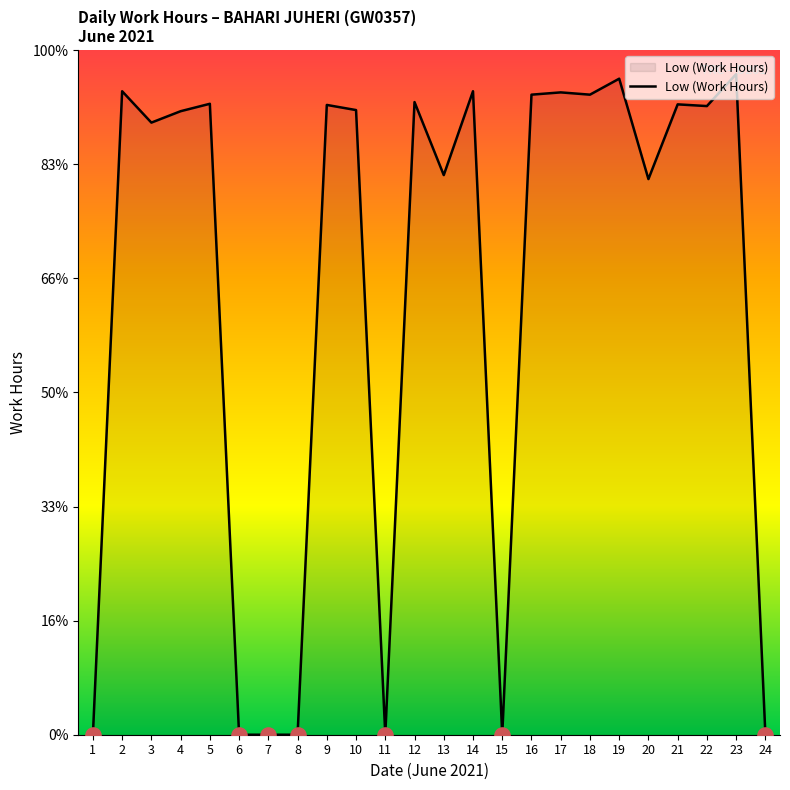

Is this an area chart (filled region under the line)?

Yes